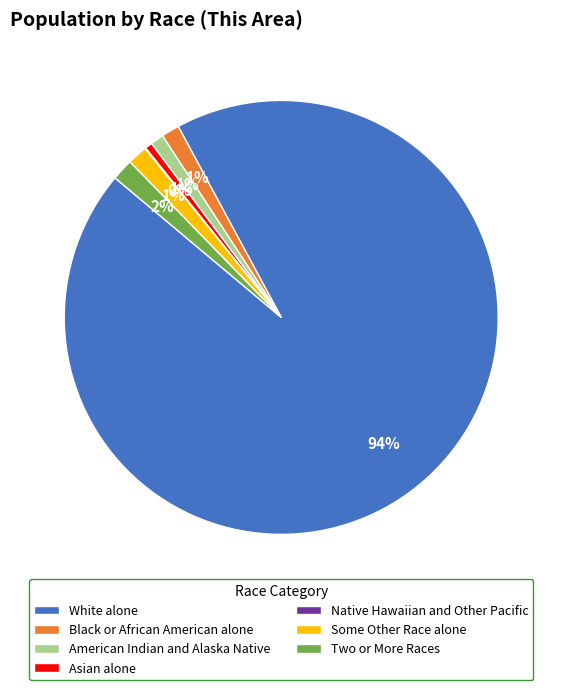

Which has a higher value, Asian alone or White alone?

White alone